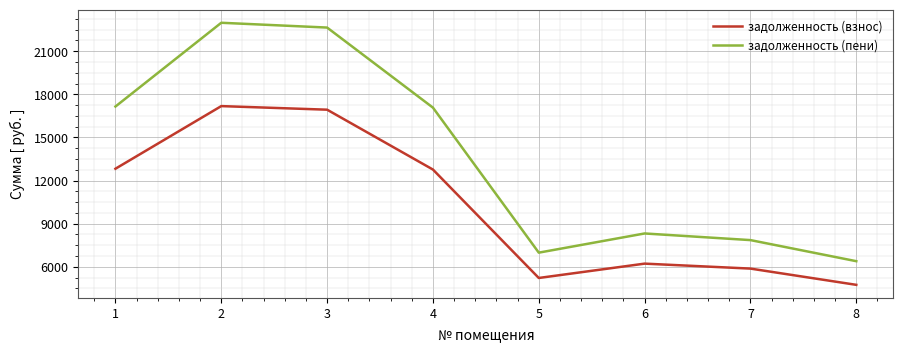

Which series has the largest range (max minus min)?

задолженность (пени)